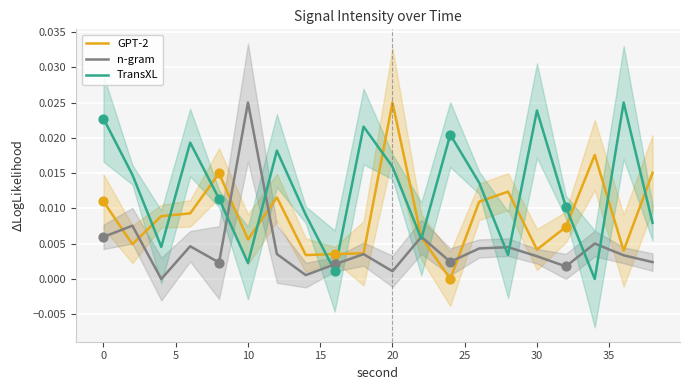

At how many categories does at least one series exceed 0?

20